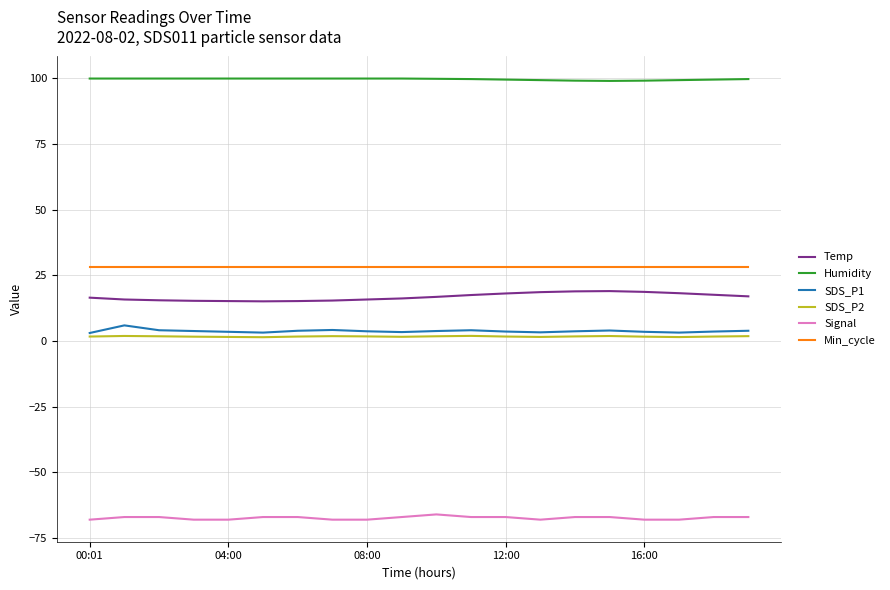

True or false: SDS_P2 and Temp intersect in this chart.

False